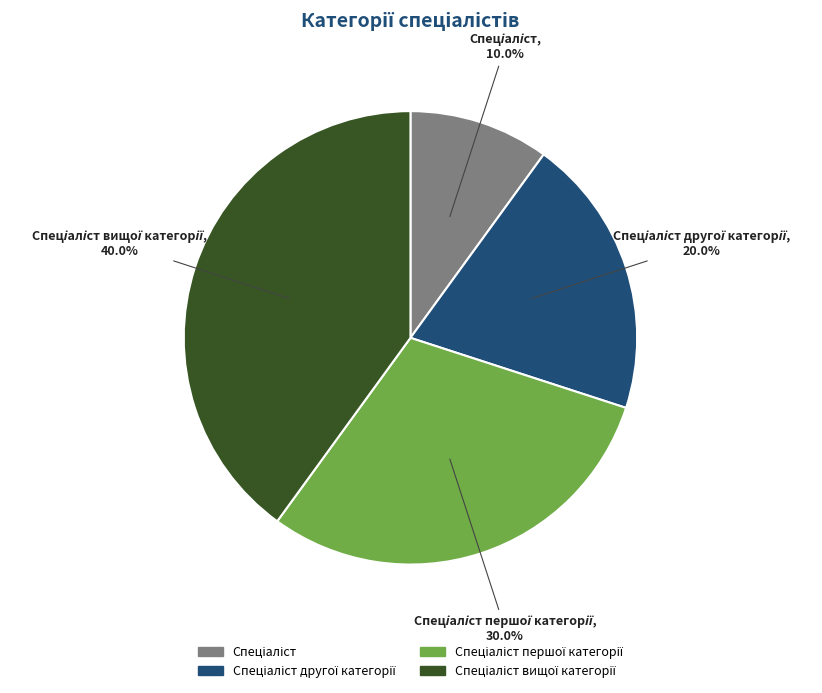

Is there any slice that represents more than half of the pie?

No